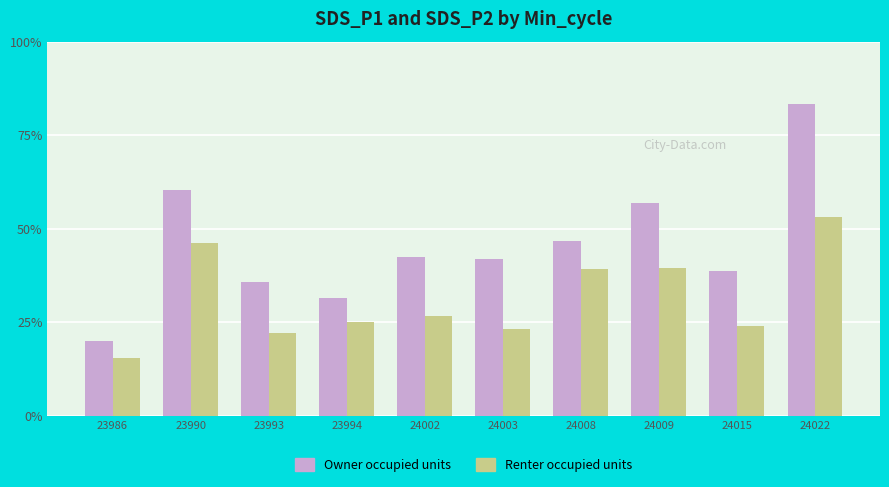

What are all the series names shown in the legend?

Owner occupied units, Renter occupied units